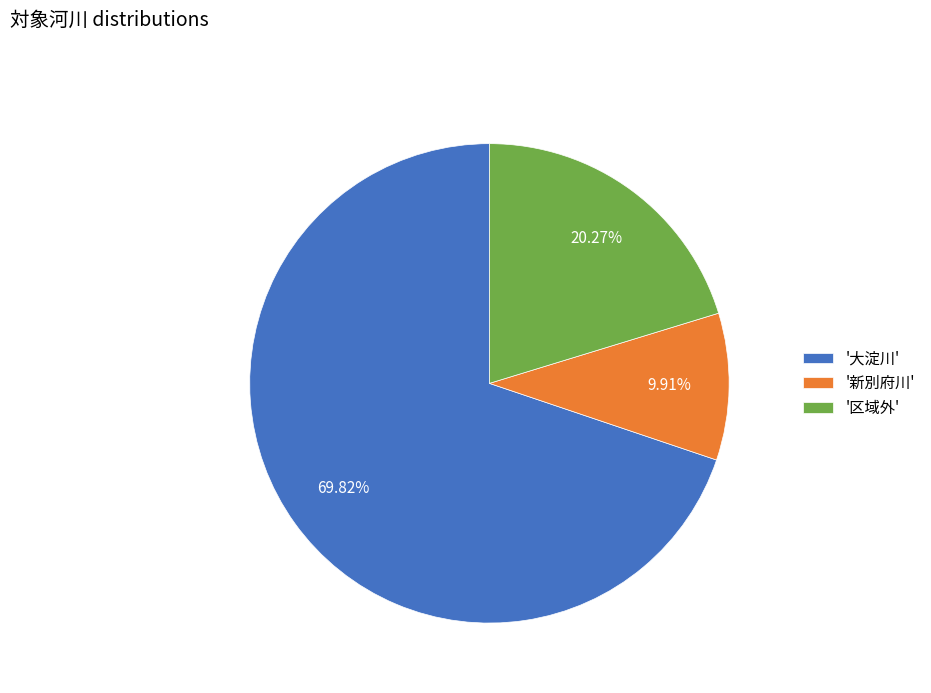

Which category has the biggest portion of the pie?

'大淀川'